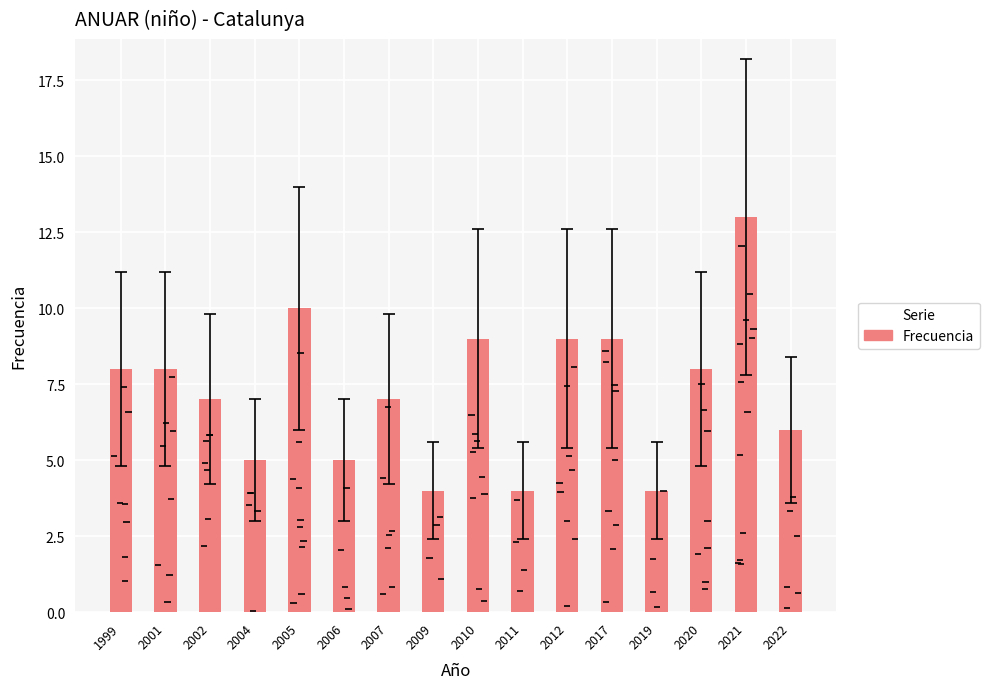

At which label does the data first exceed 8?

2005